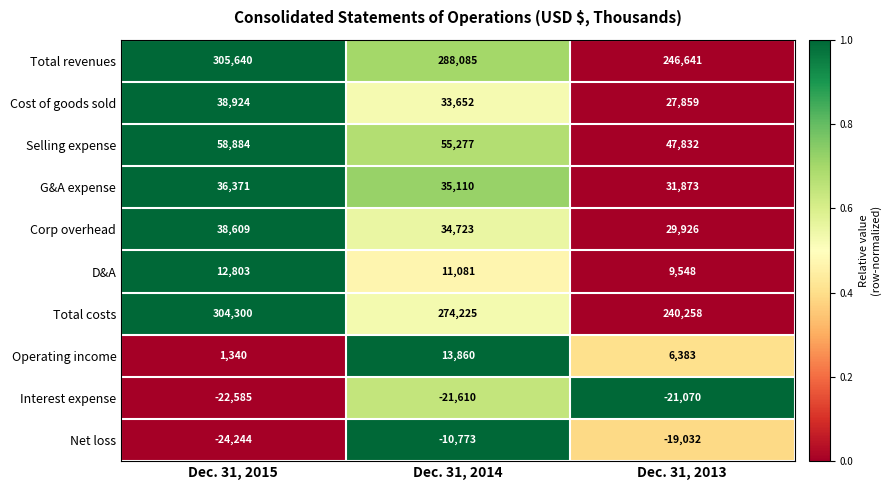

What value does the Total costs series have at Dec. 31, 2015?

304300